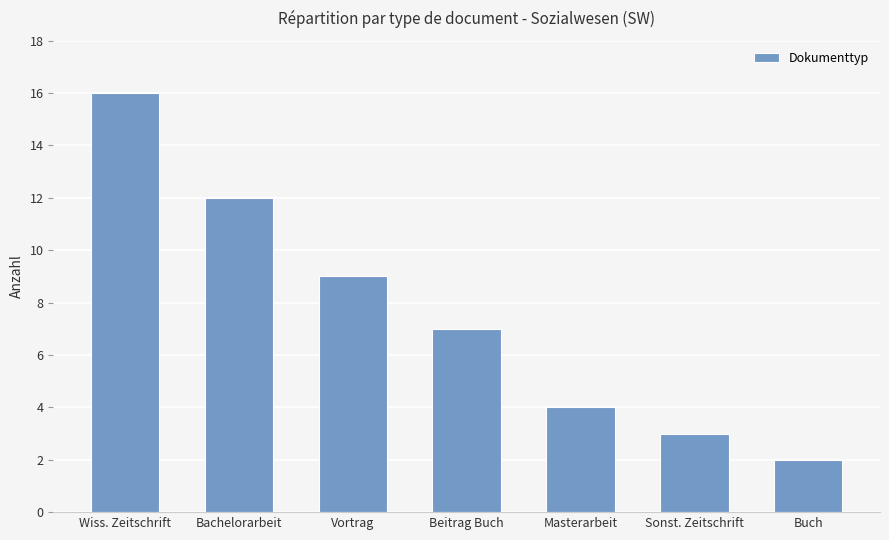

What is the label of the 2nd bar from the right?

Sonst. Zeitschrift